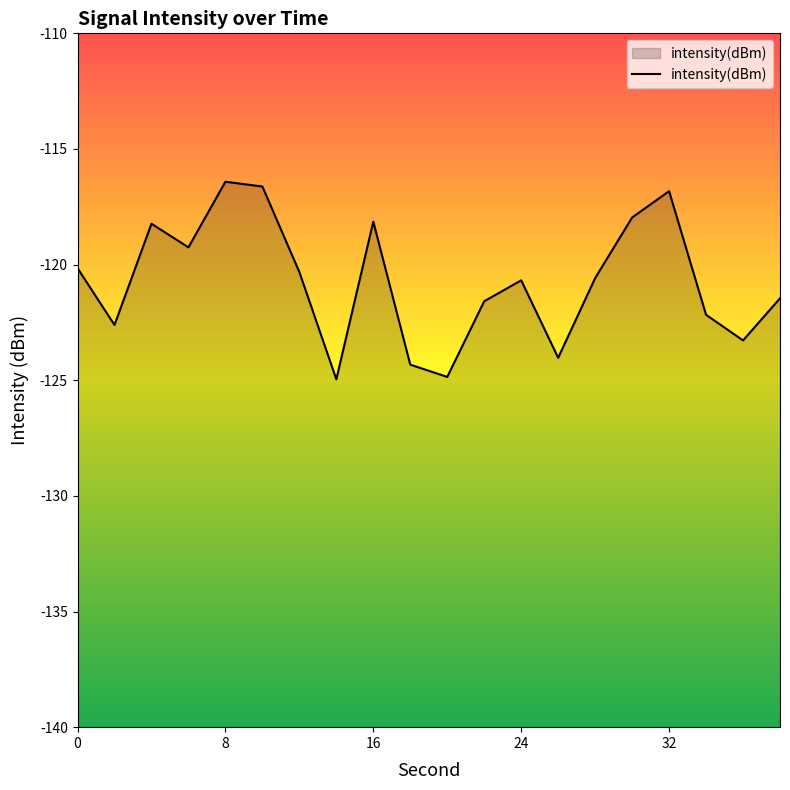

Rank the categories by value from highest to lowest.

8, 10, 32, 30, 16, 4, 6, 0, 12, 28, 24, 38, 22, 34, 2, 36, 26, 18, 20, 14